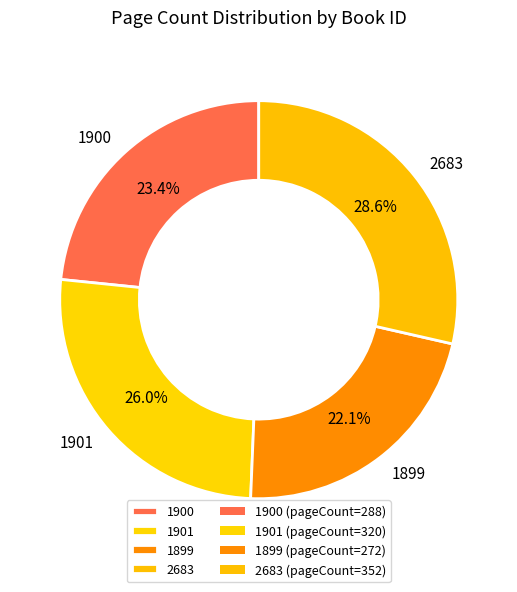

Does 1900 account for over 50% of the chart?

No